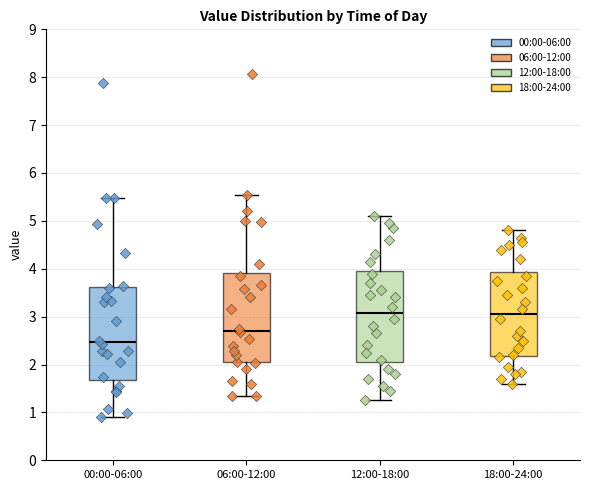

Where does the median line of the box for 12:00-18:00 sit on the y-axis? The values are not printed on the chart, so give them approximately, as read against the axis.

3.1